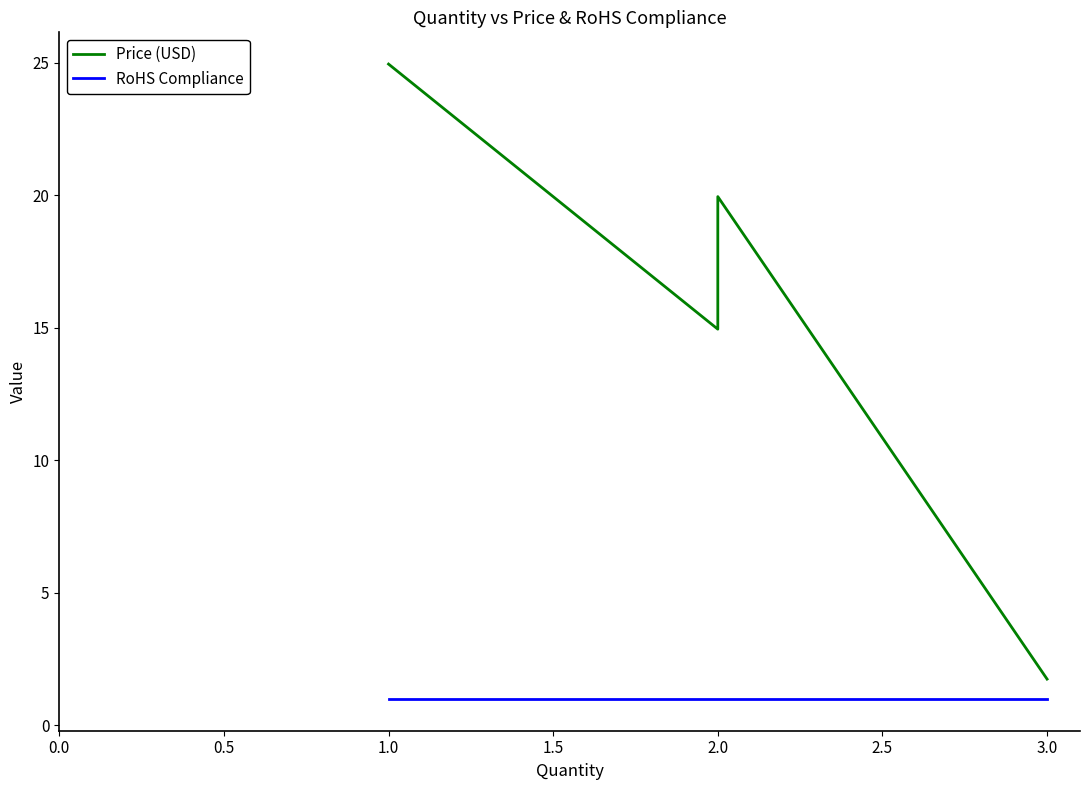

What position from the left is 0.5?

2